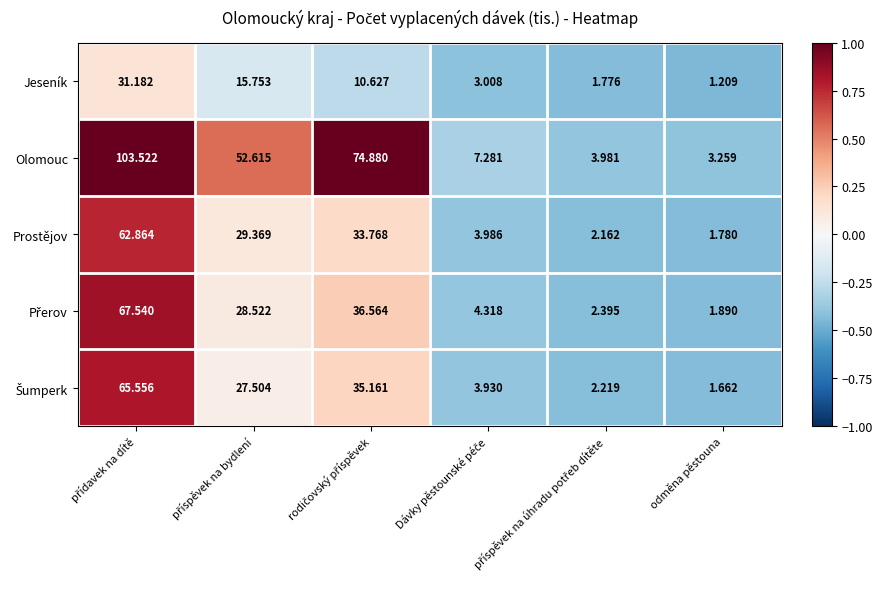

Which series has the largest total across all categories?

Olomouc